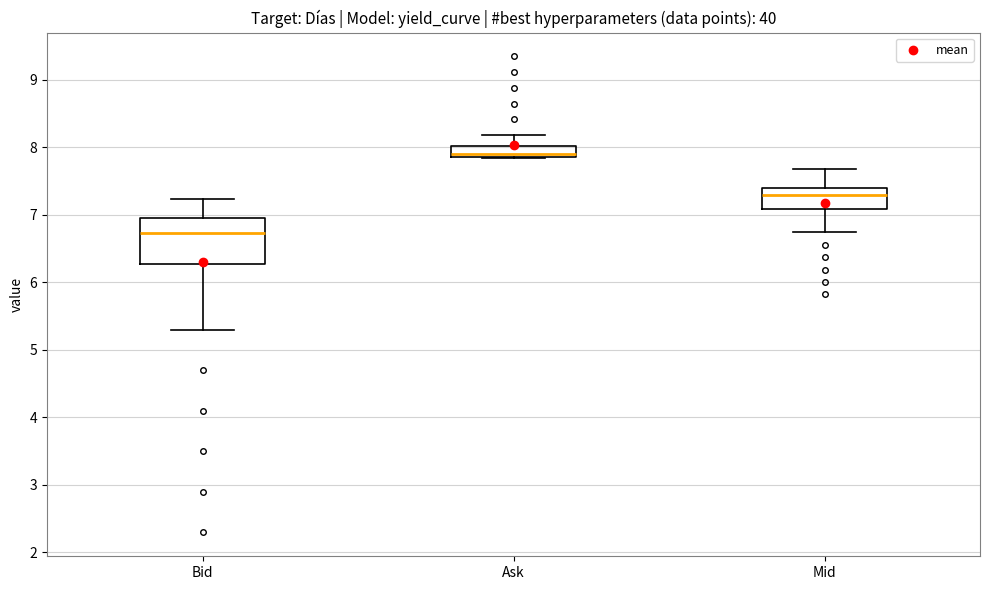

Which box is the tallest, from its lower edge to its upper edge?

Bid